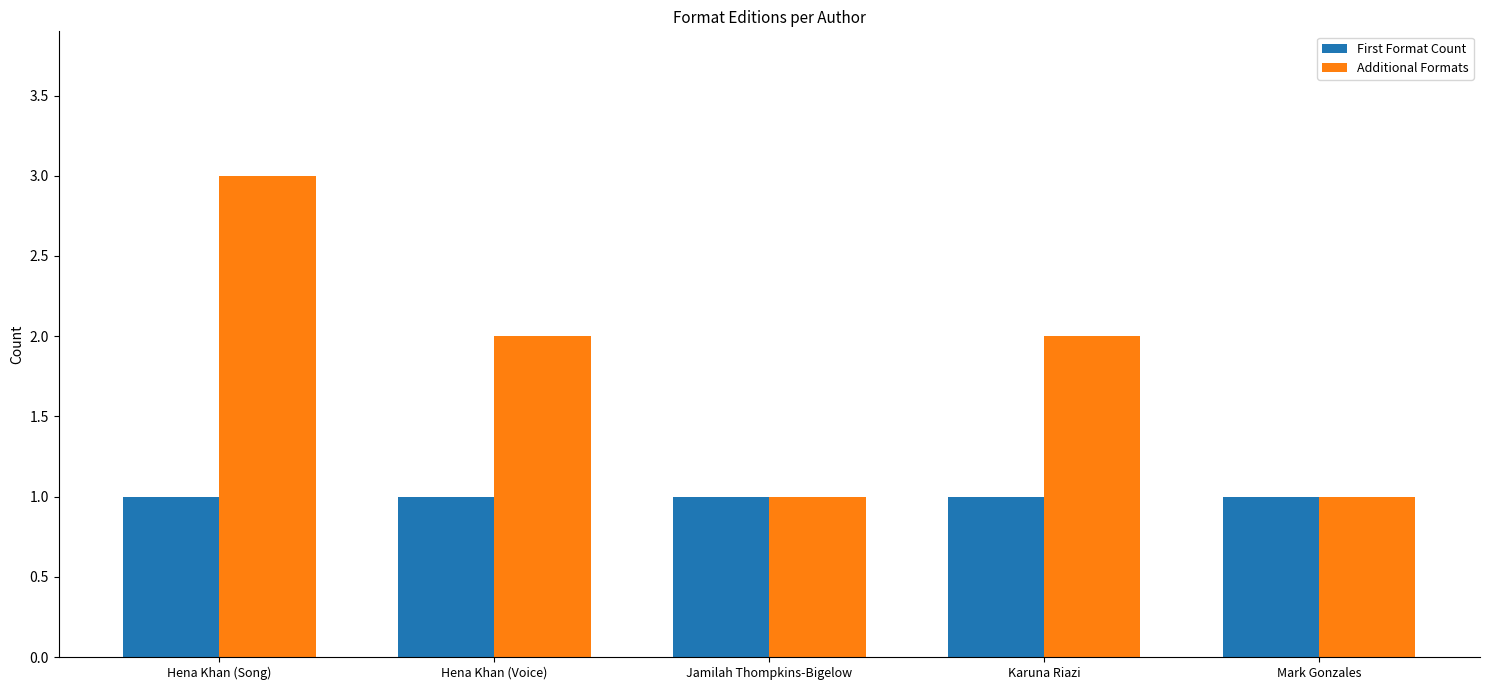

Which series changed the most between Hena Khan (Song) and Mark Gonzales?

Additional Formats